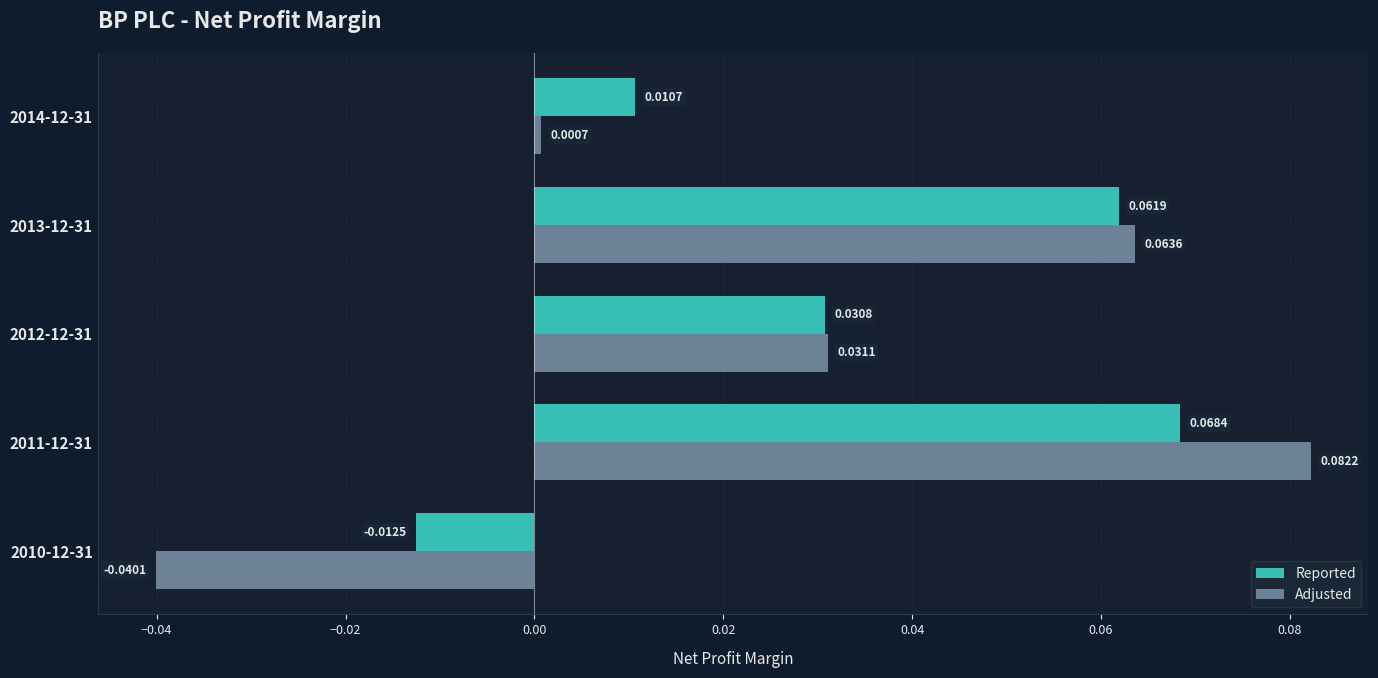

Which series has the largest total across all categories?

Reported